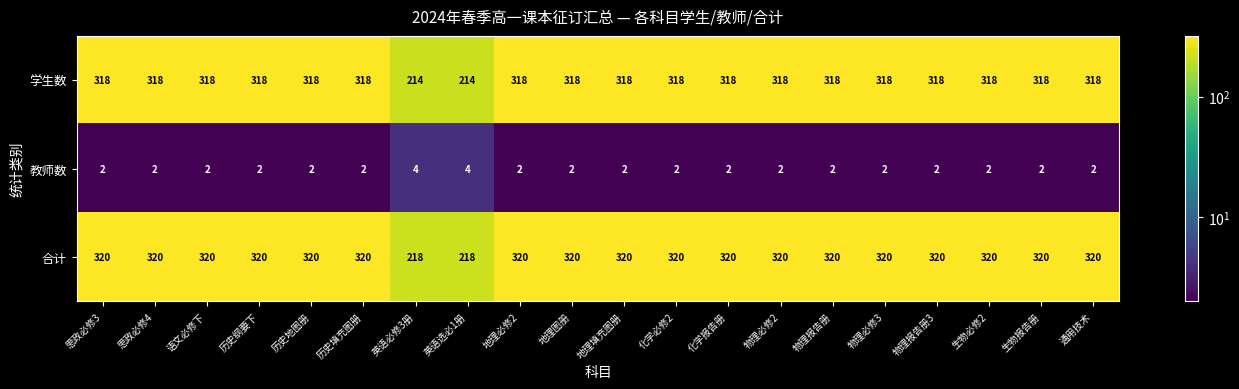

Count the number of data series in this chart.

3